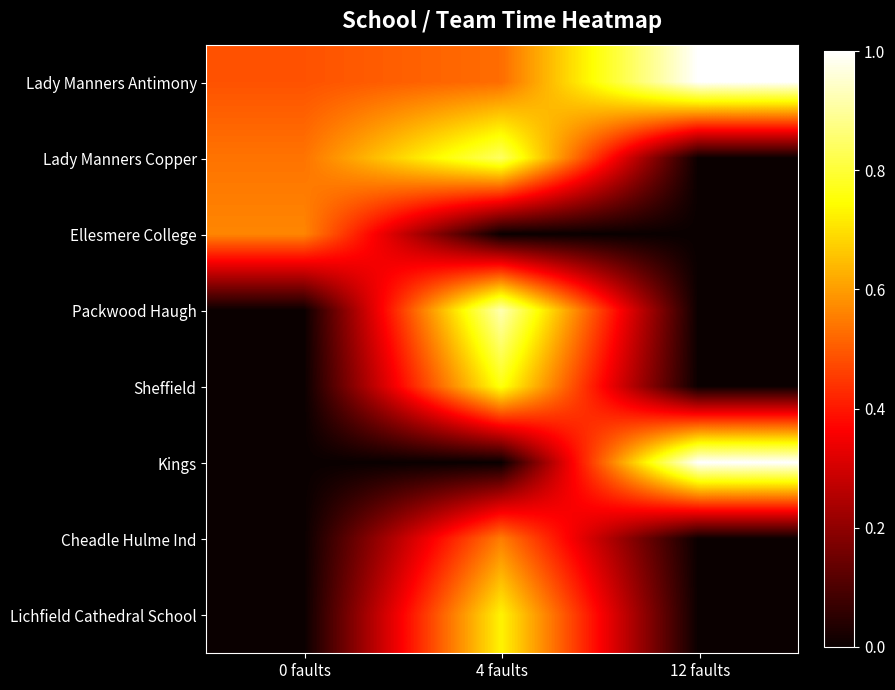

Reading right to left, what are all the values shown in this chart?

Lady Manners Antimony: 12 faults=1.0	4 faults=0.5	0 faults=0.5
Lady Manners Copper: 12 faults=0.0	4 faults=0.8	0 faults=0.5
Ellesmere College: 12 faults=0.0	4 faults=0.0	0 faults=0.6
Packwood Haugh: 12 faults=0.0	4 faults=0.9	0 faults=0.0
Sheffield: 12 faults=0.0	4 faults=0.8	0 faults=0.0
Kings: 12 faults=1.0	4 faults=0.0	0 faults=0.0
Cheadle Hulme Ind: 12 faults=0.0	4 faults=0.6	0 faults=0.0
Lichfield Cathedral School: 12 faults=0.0	4 faults=0.7	0 faults=0.0